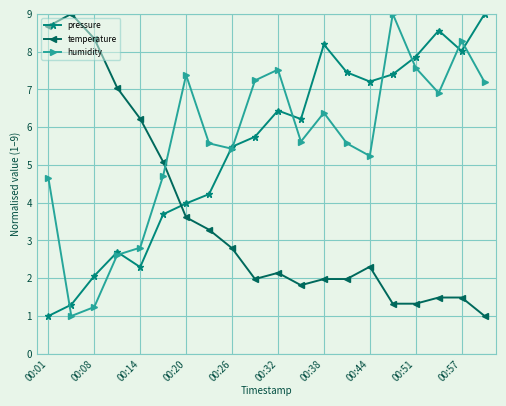

At how many categories does at least one series exceed 3?

20